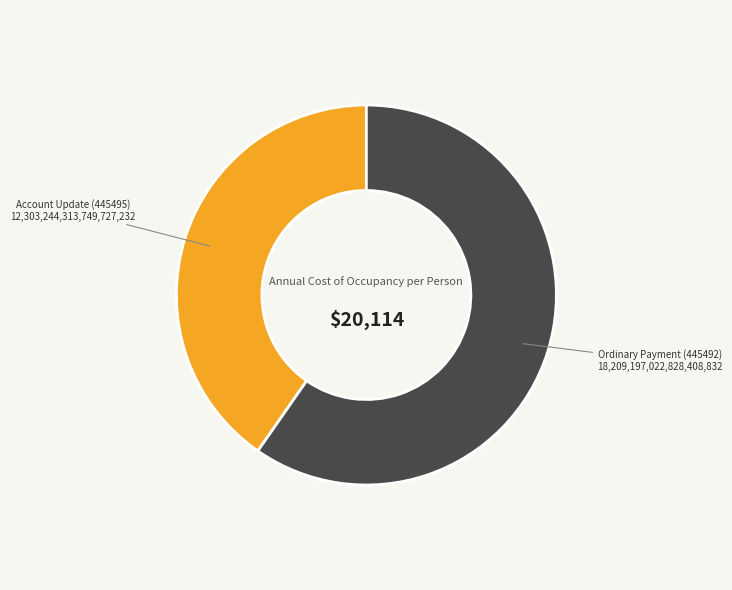

Is the sum of Account Update (445495) and Ordinary Payment (445492) greater than half?

Yes